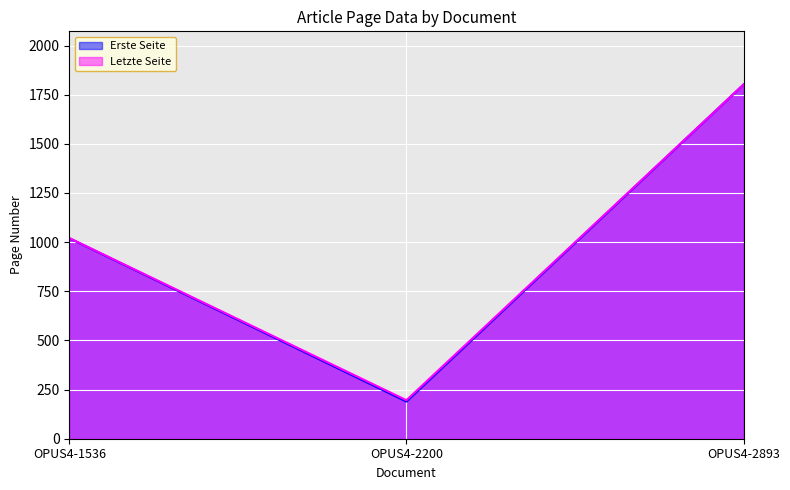

How many values in the Letzte Seite series exceed 1021?

1